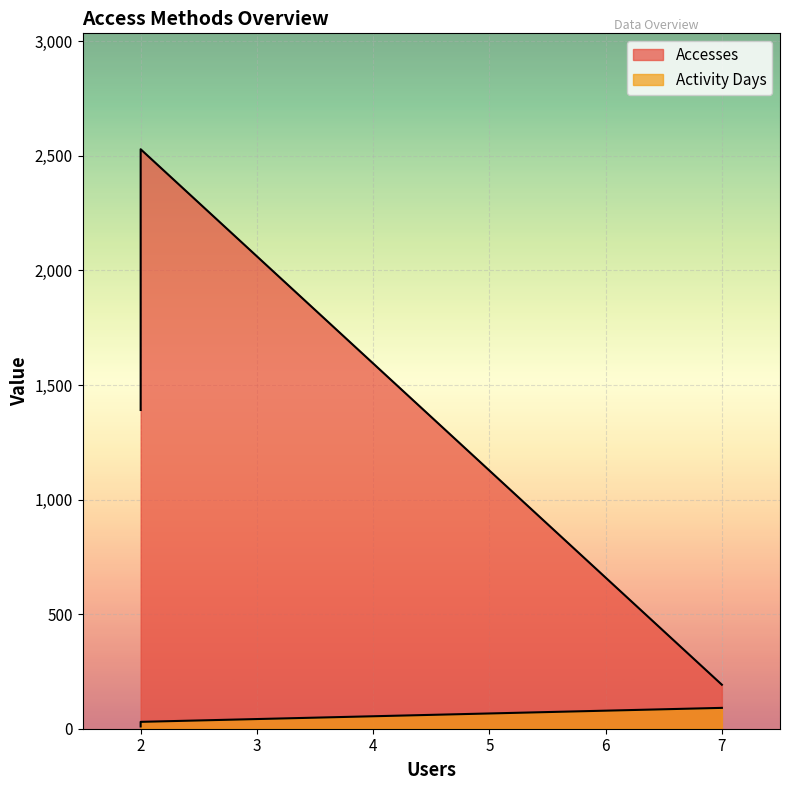

True or false: Accesses has a value of 289 at dap-thredds-download.

False